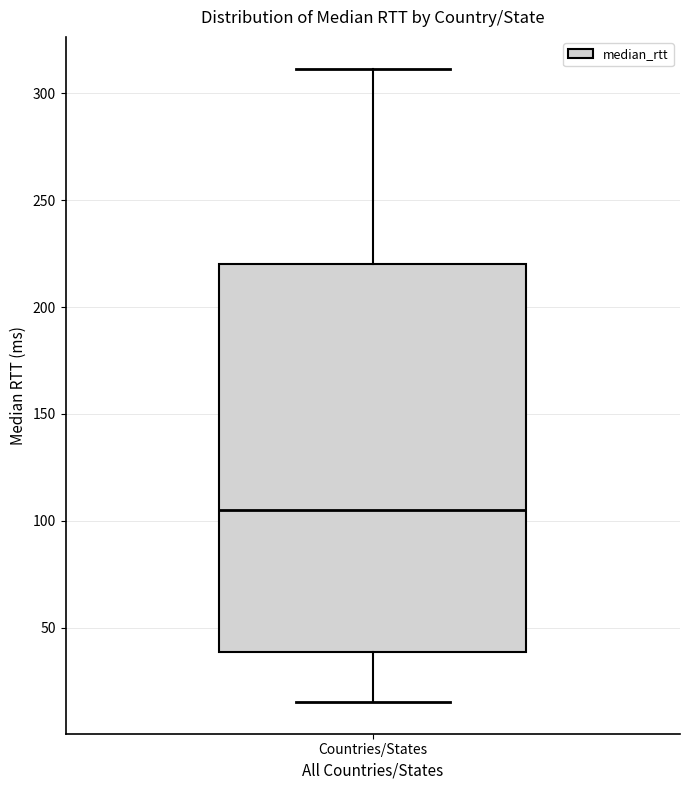

Where does the upper whisker of the box for Countries/States end on the y-axis? The values are not printed on the chart, so give them approximately, as read against the axis.

310